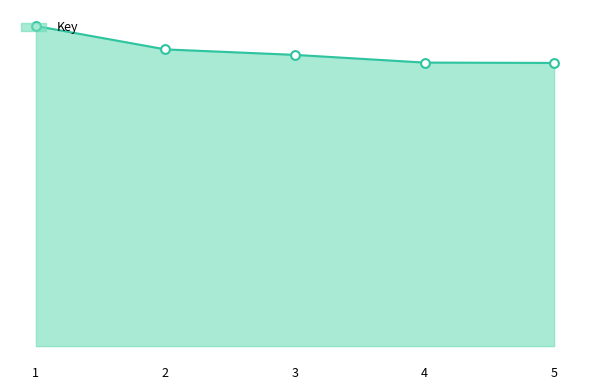

What is the change in value from 3 to 5?

-4854516